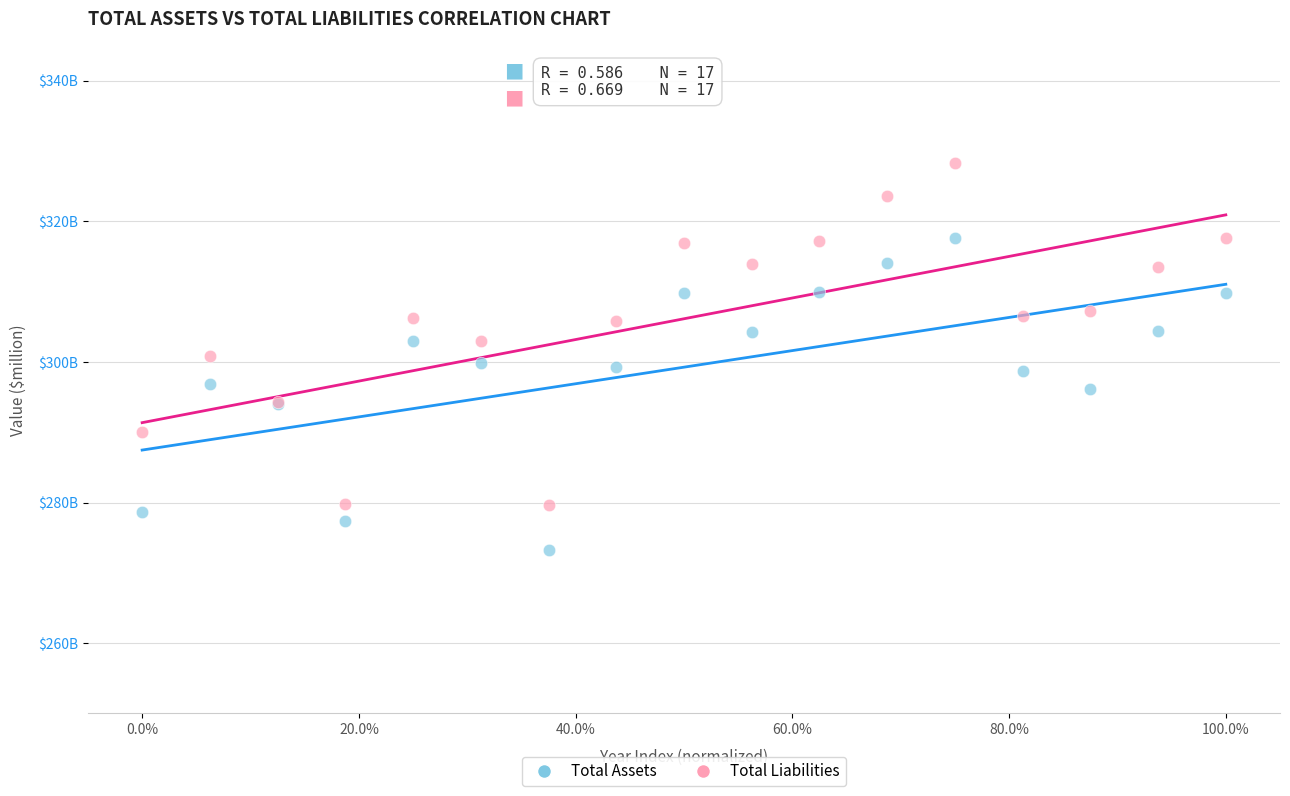

Which series reaches the maximum Y coordinate?

Total Liabilities